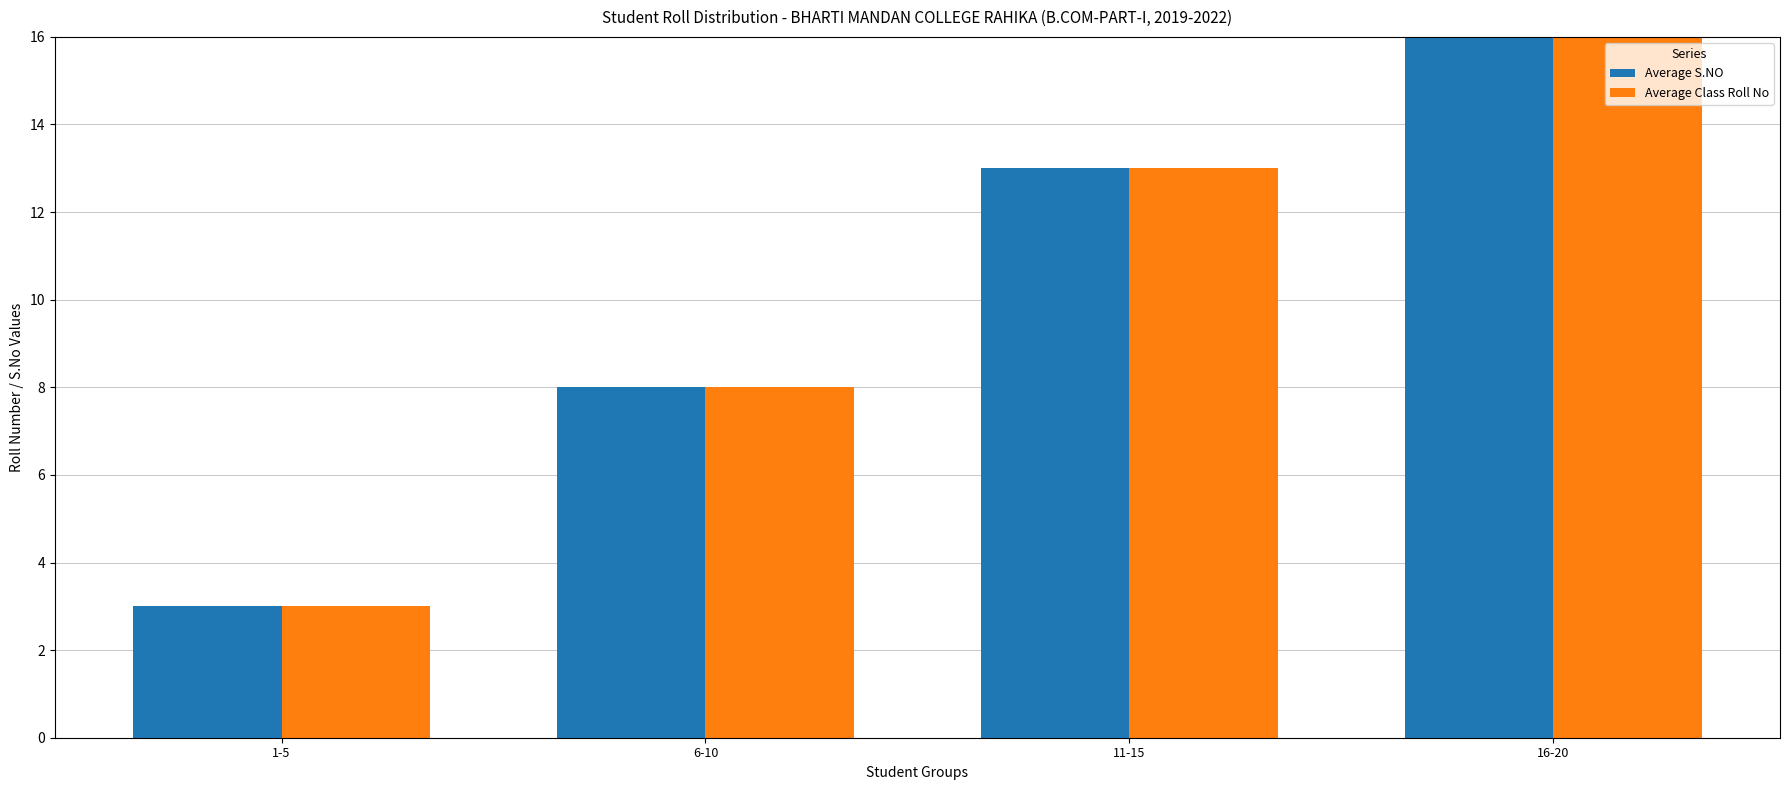

How many bars are there in total?

8